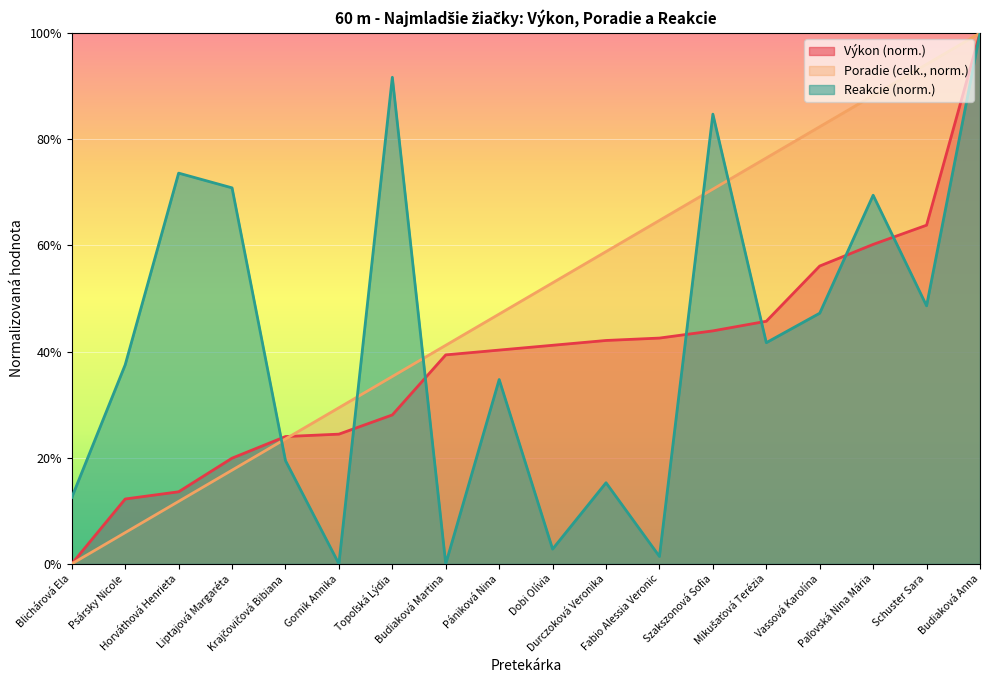

How many series are shown in this chart?

3